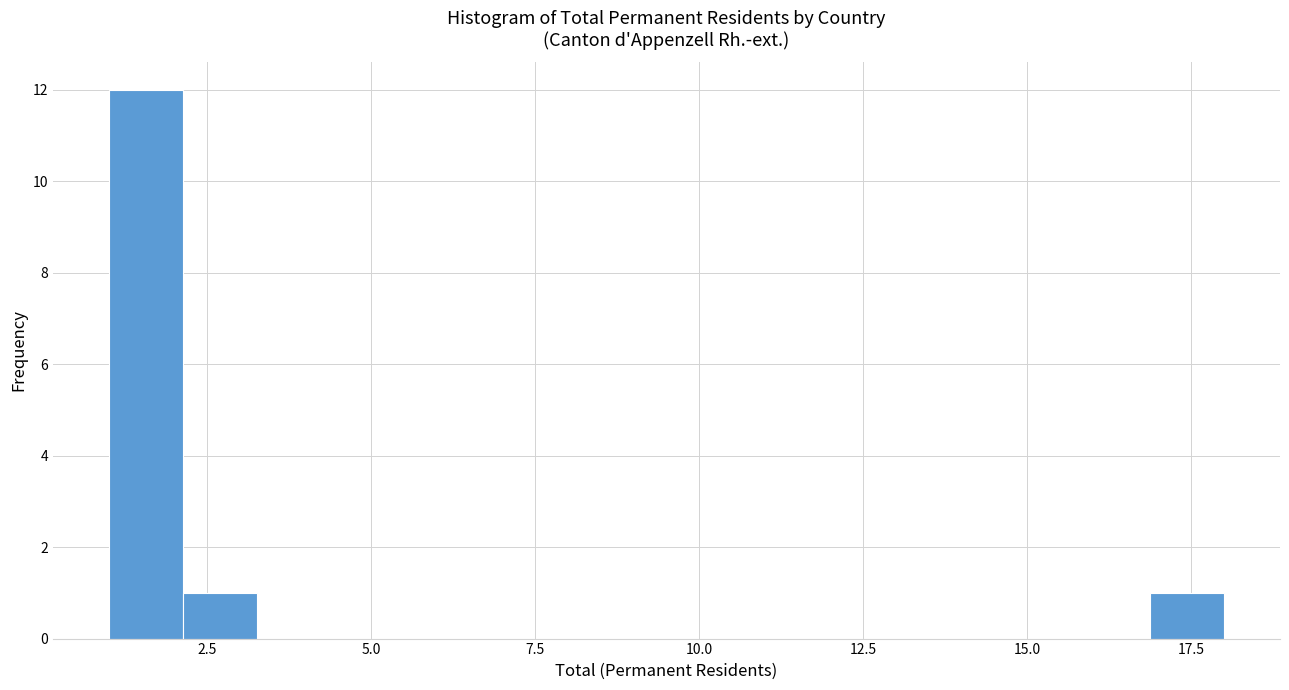

Read against the x-axis, roughly where is the centre of the tallest bar?

1.5